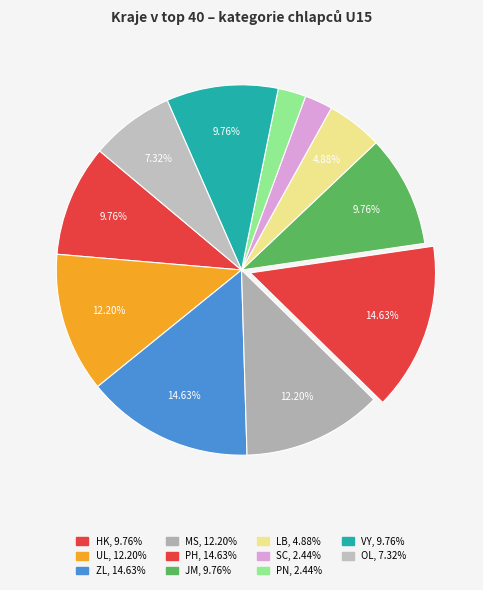

How many slices are in this pie chart?

11